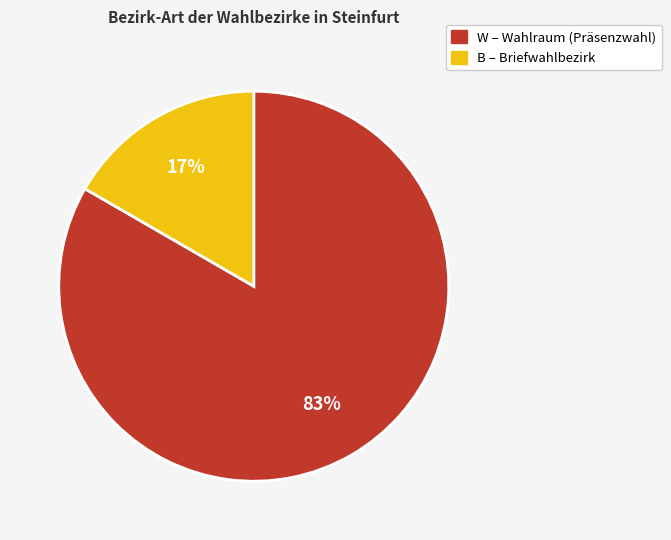

Between B and W, which is larger?

W